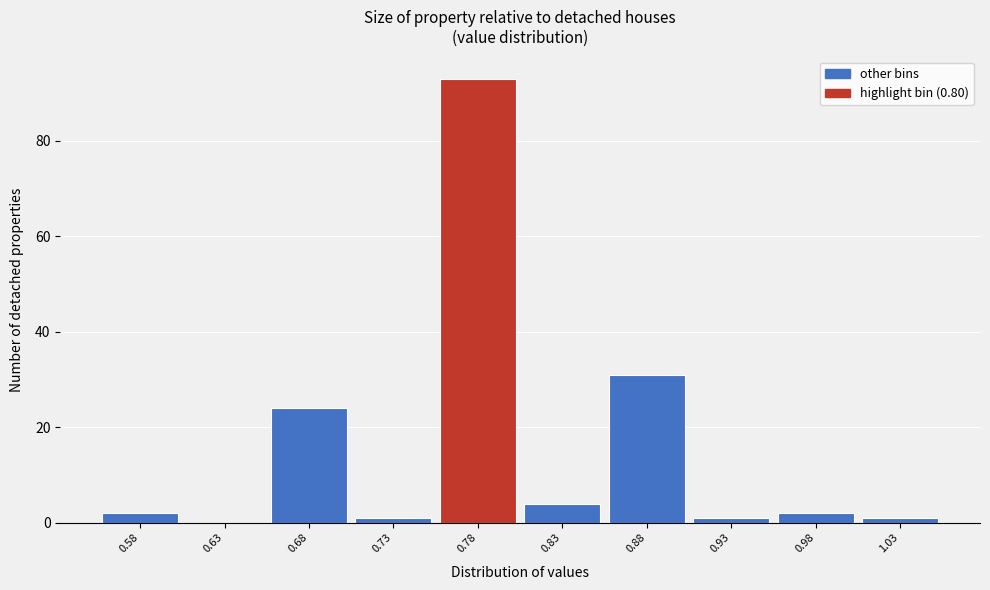

Reading left to right, transcribe this chart: for each bar, give the range it covers on the x-axis and its height. The values are not printed on the chart, so give them approximately, as read against the axis.

0.55 to 0.60: 2
0.60 to 0.65: 0
0.65 to 0.70: 24
0.70 to 0.75: under 2
0.75 to 0.80: 94
0.80 to 0.85: 4
0.85 to 0.90: 32
0.90 to 0.95: under 2
0.95 to 1.00: 2
1.00 to 1.05: under 2